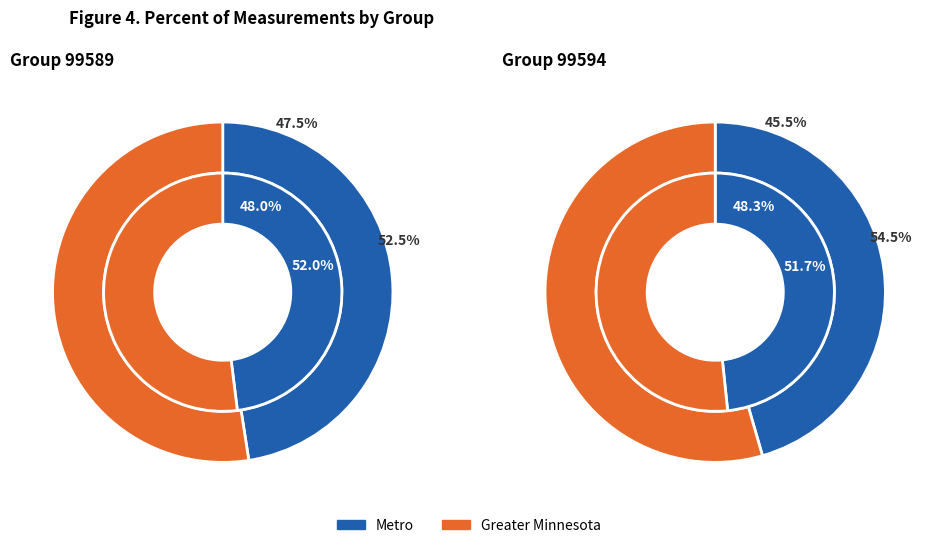

Count the number of slices in the pie.

4